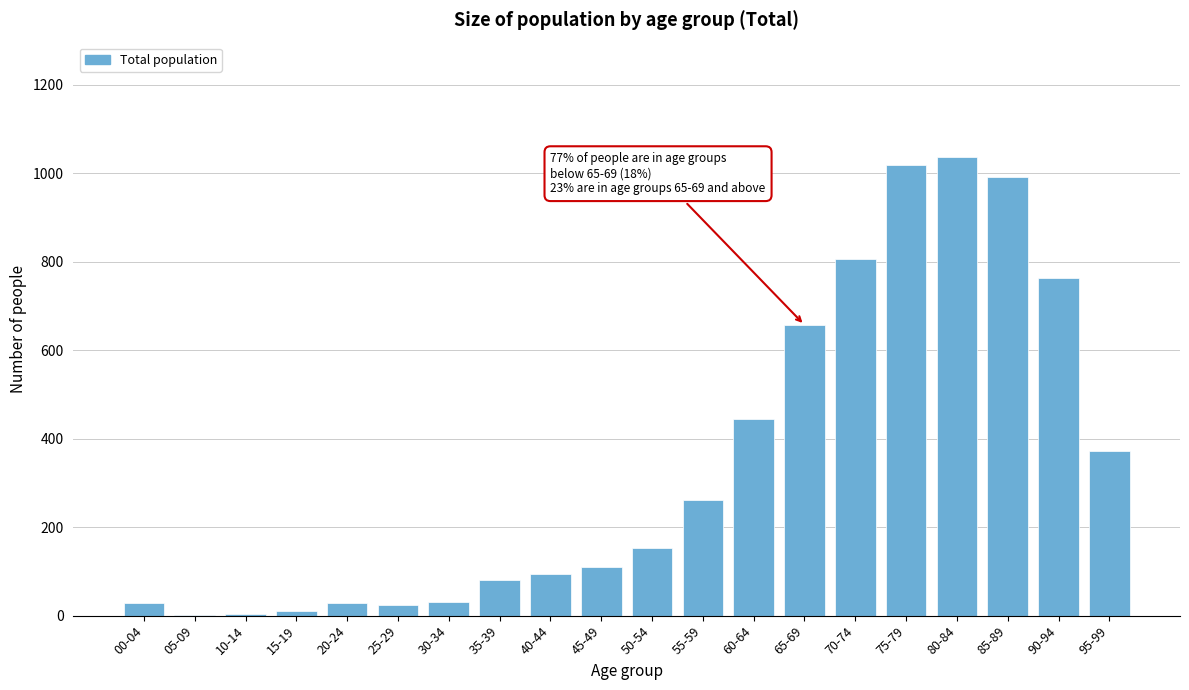

The value at 90-94 is 764. True or false?

True